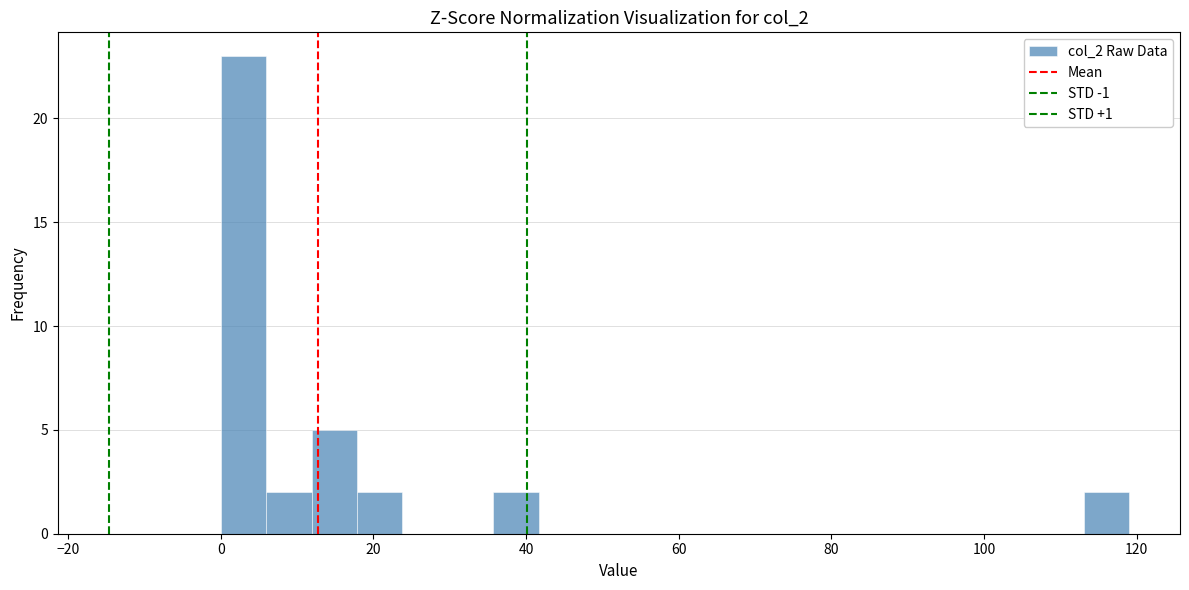

Read against the x-axis, roughly where is the centre of the tallest bar?

2